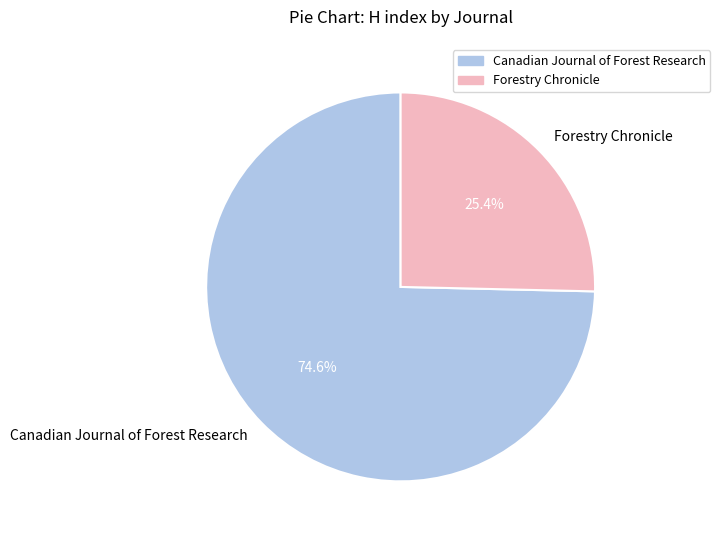

Combined, do Forestry Chronicle and Canadian Journal of Forest Research account for over 50%?

Yes